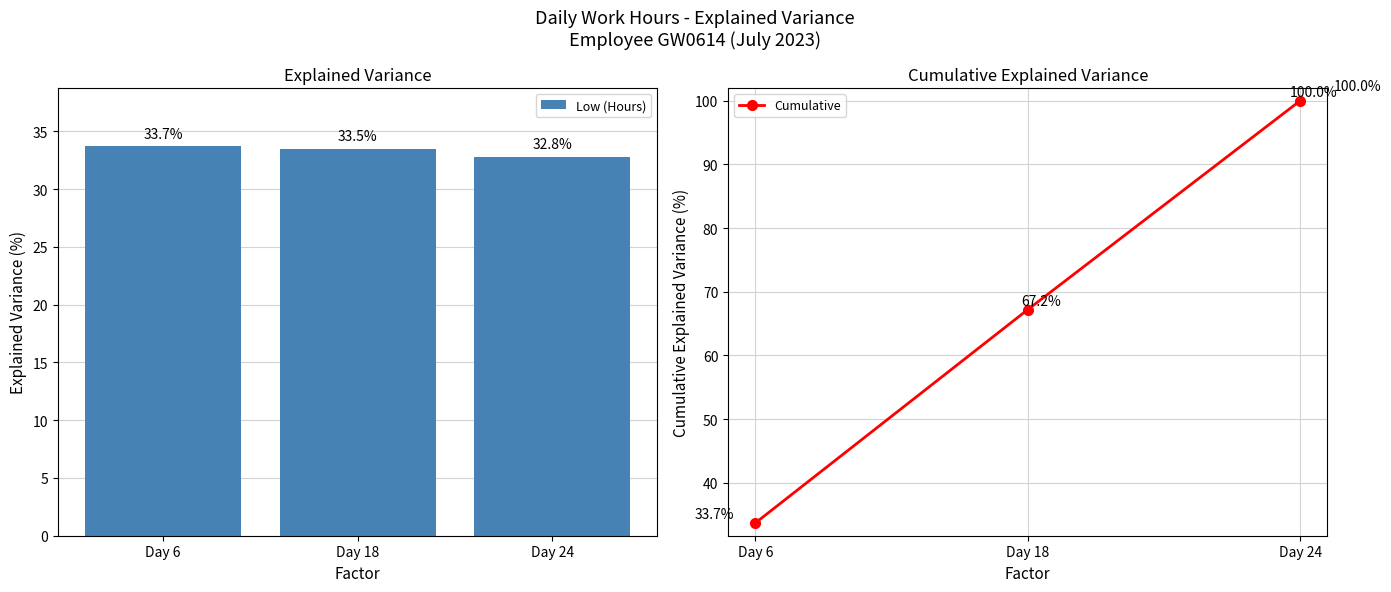

Reading right to left, what are all the values shown in this chart?

Low (Hours): Day 24=32.8	Day 18=33.5	Day 6=33.7
Cumulative: Day 24=100.0	Day 18=67.2	Day 6=33.7